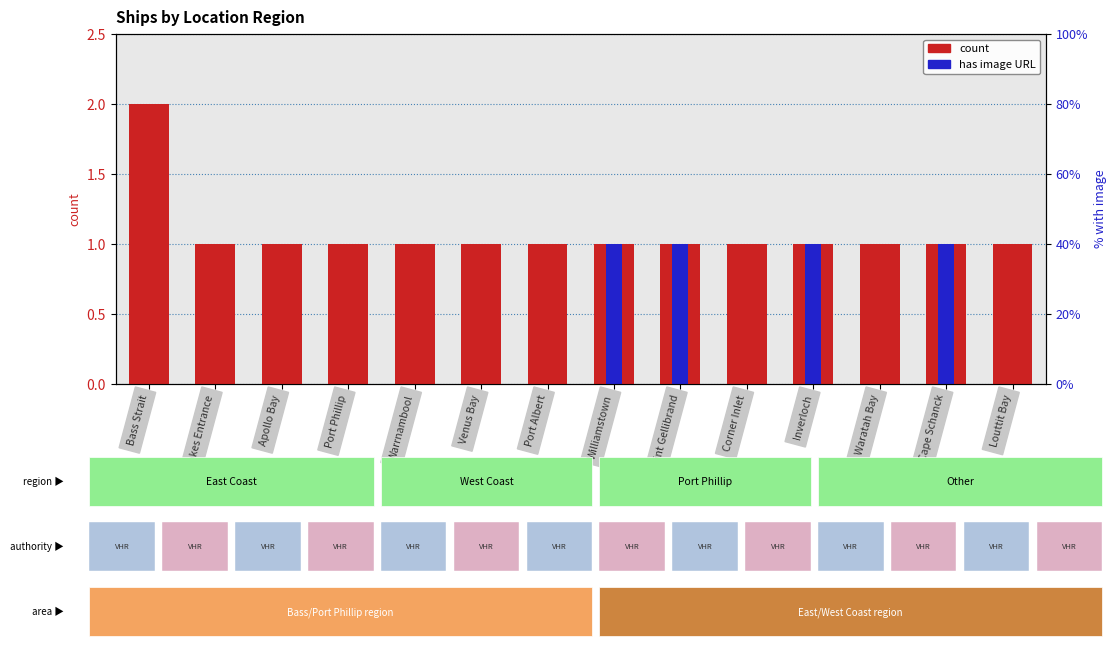

True or false: has image has a value of 0 at Waratah Bay.

True